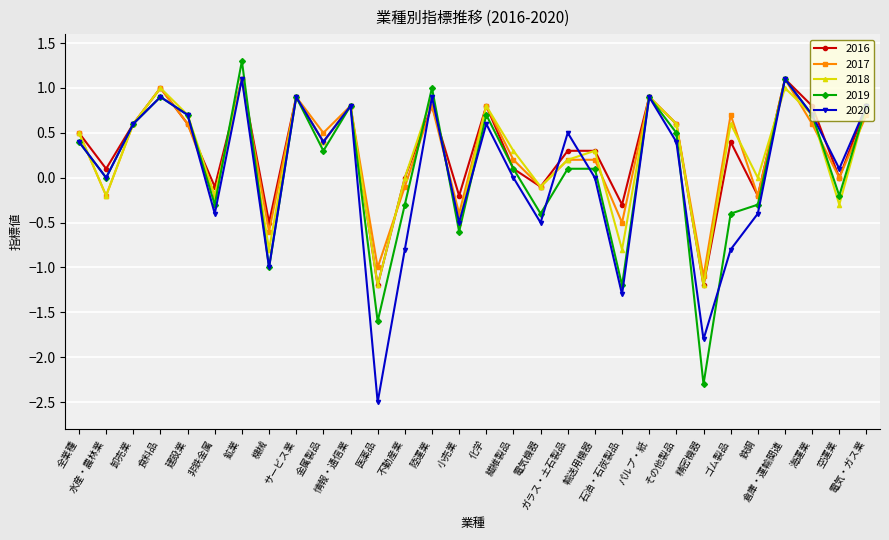

What is the lowest value of the 2019 series?

-2.3